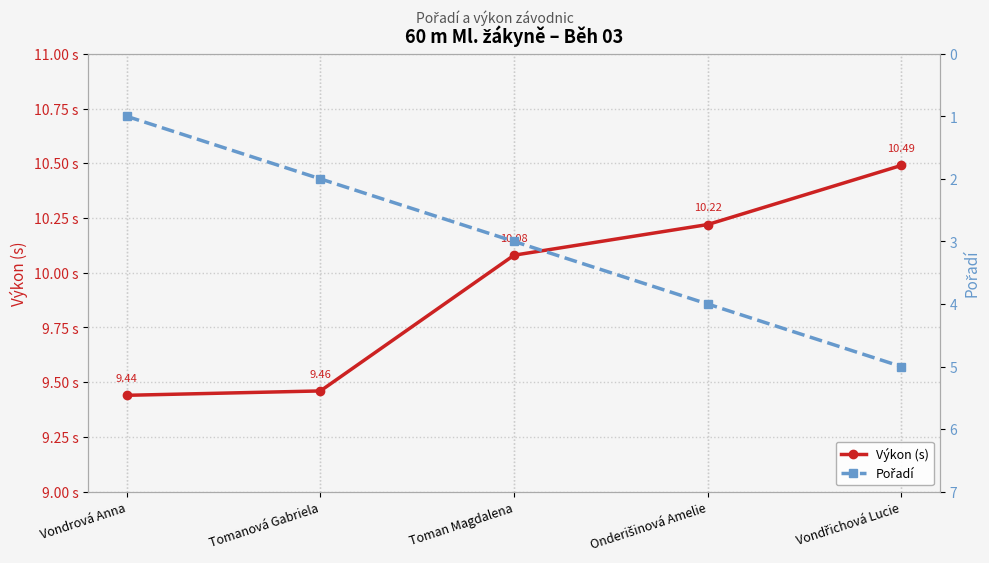

What is the sum of all Pořadí values?

15.0